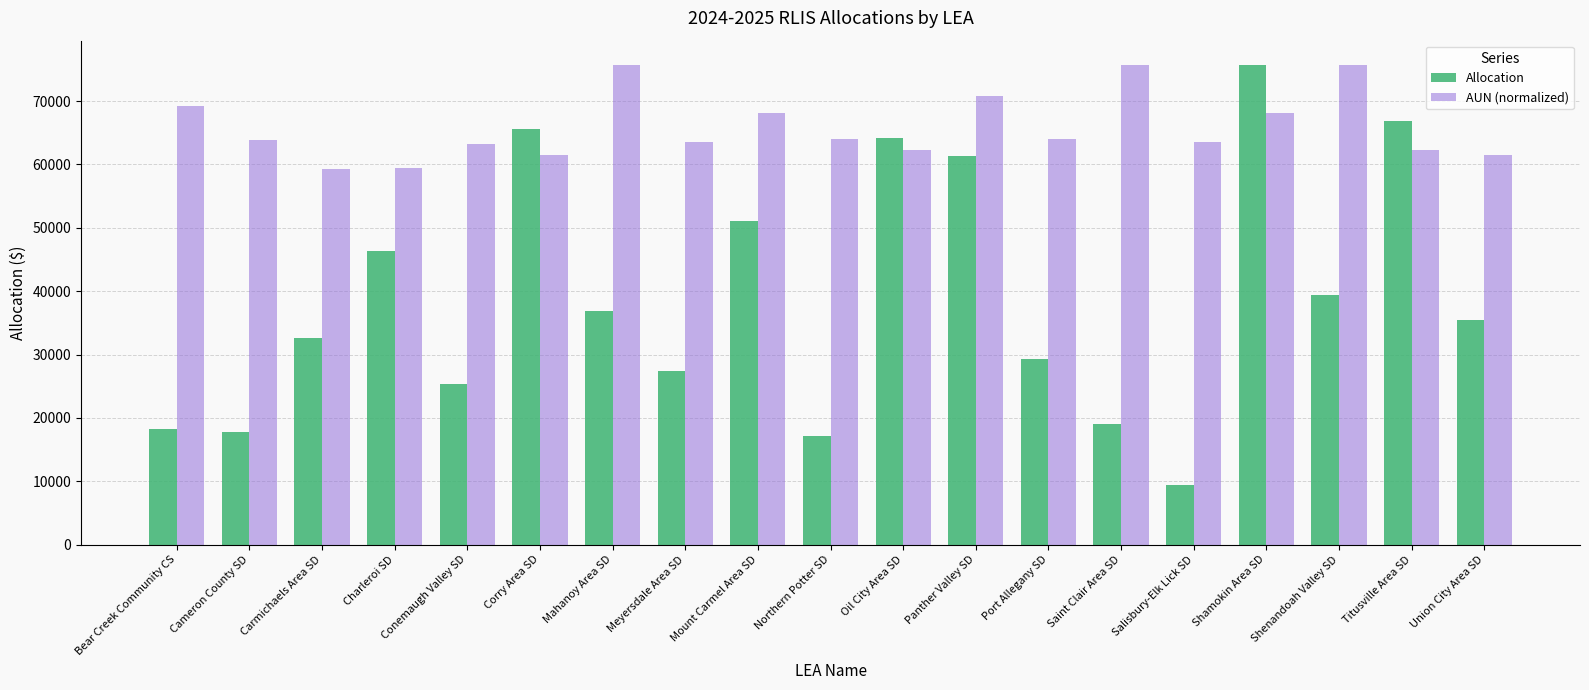

Rank the series by their average value, from lowest to highest.

Allocation, AUN (normalized)